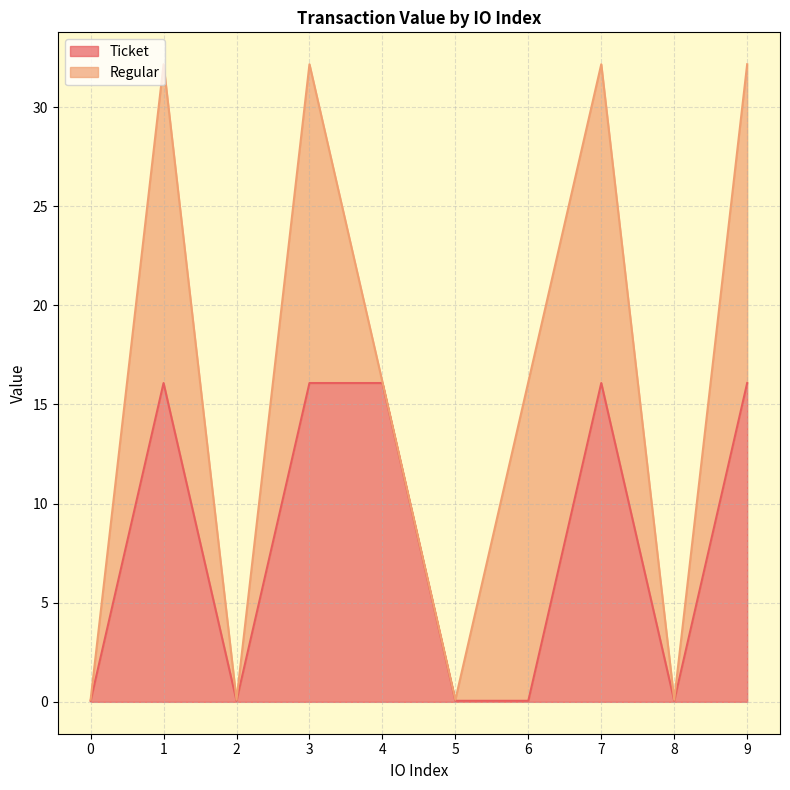

What is the change in value from 2 to 9?

+16.0